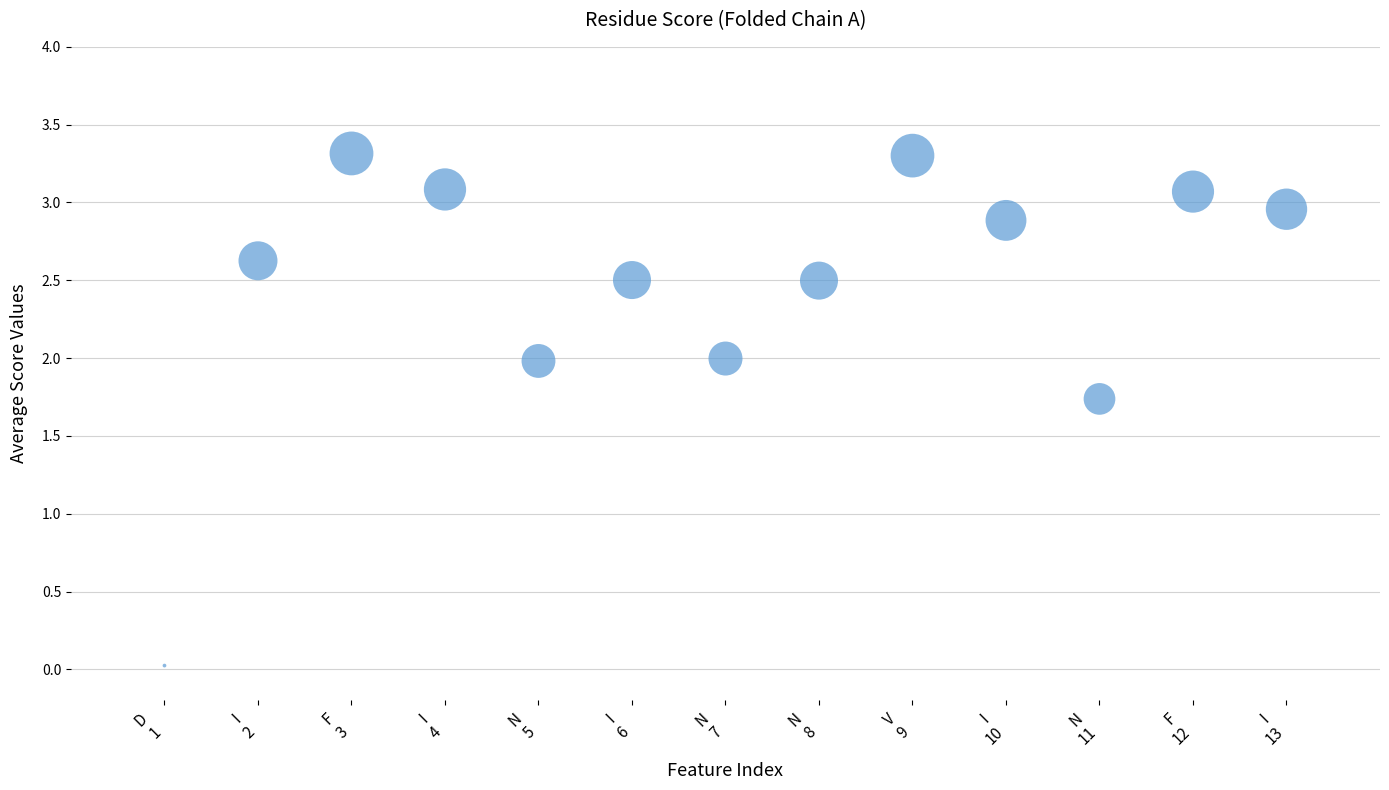

What Y value in the scatter plot is closest to 1?

1.7